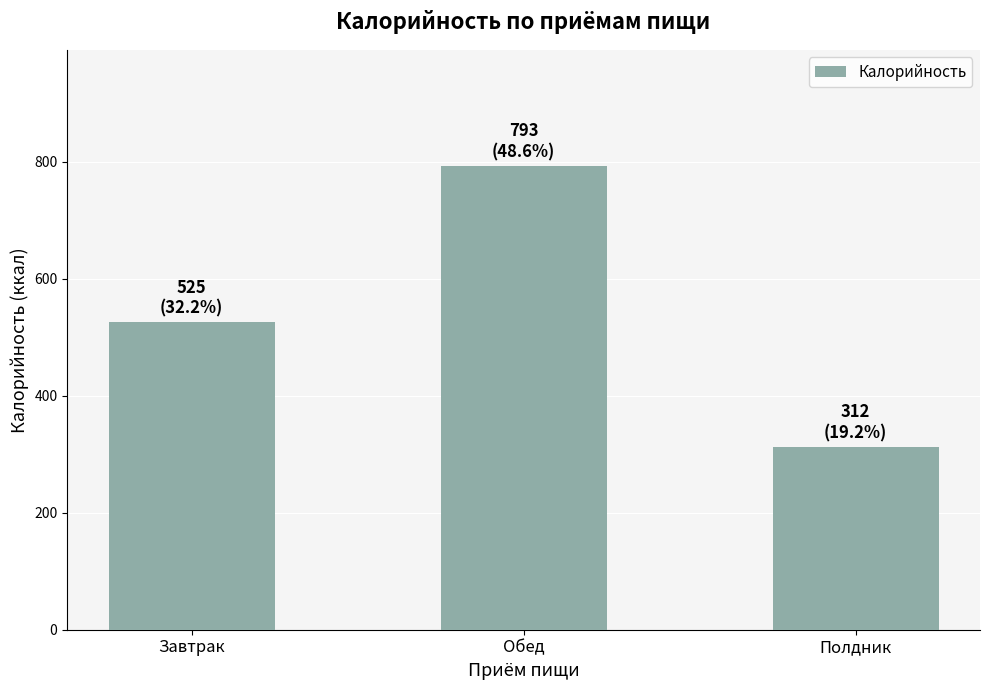

What position from the right is Обед?

2